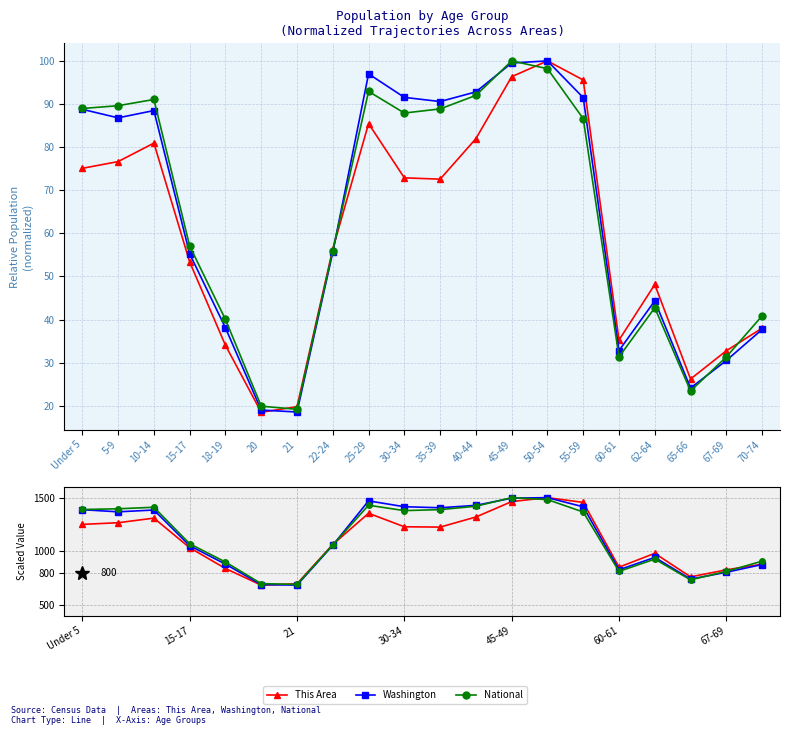

What is the sum of all This Area values?

21997.6